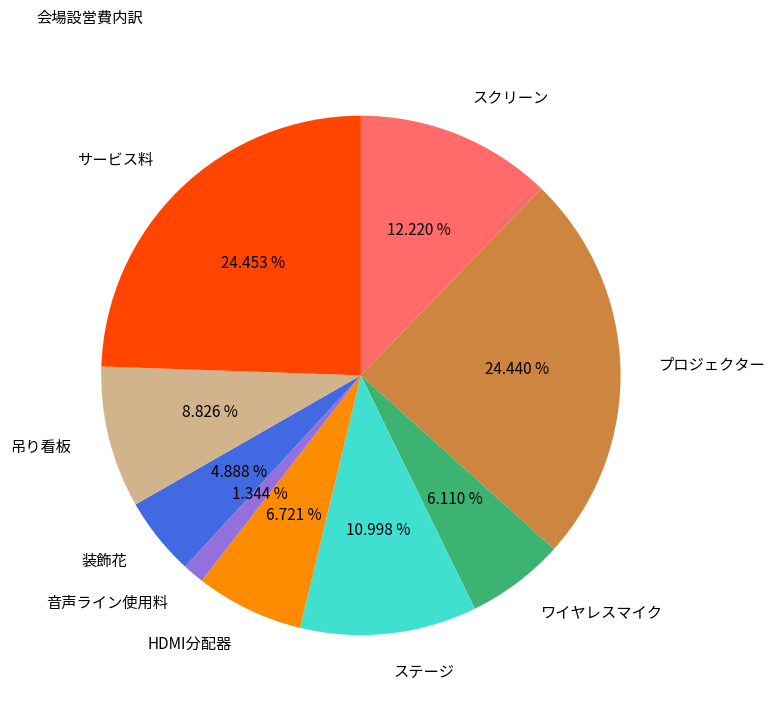

Combined, what portion of the pie is 装飾花 and スクリーン?

17.1%